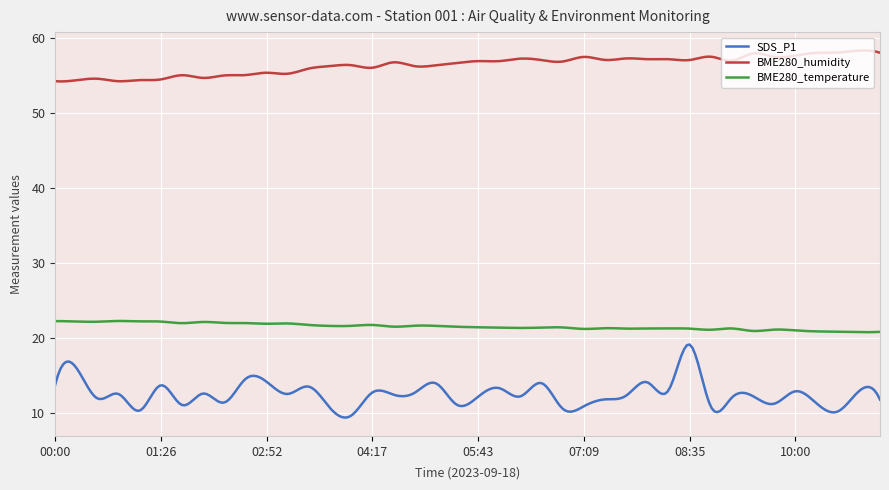

Rank the series by their maximum value, from highest to lowest.

BME280_humidity, BME280_temperature, SDS_P1